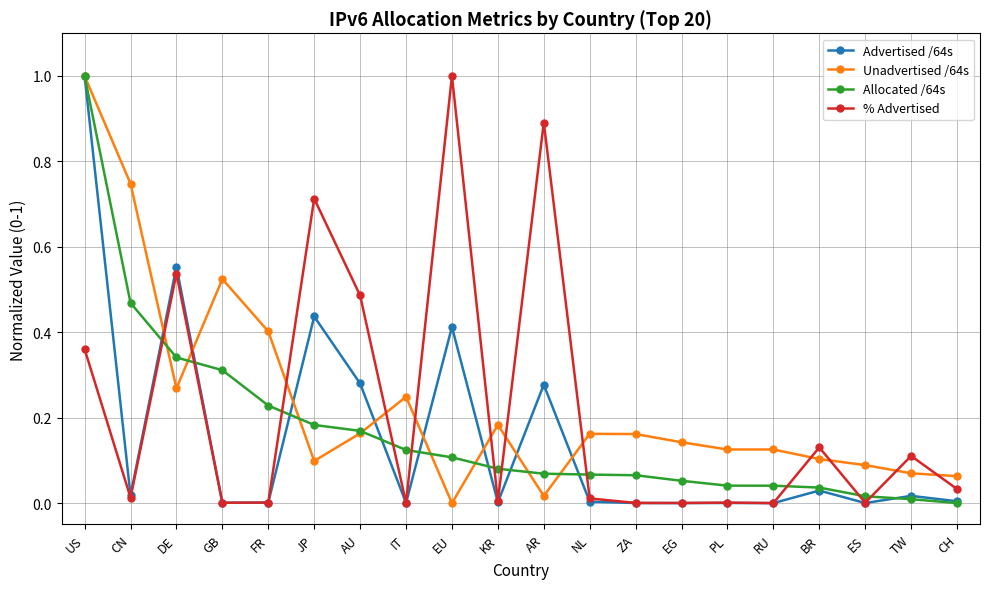

Does the chart display data point markers on the line(s)?

Yes